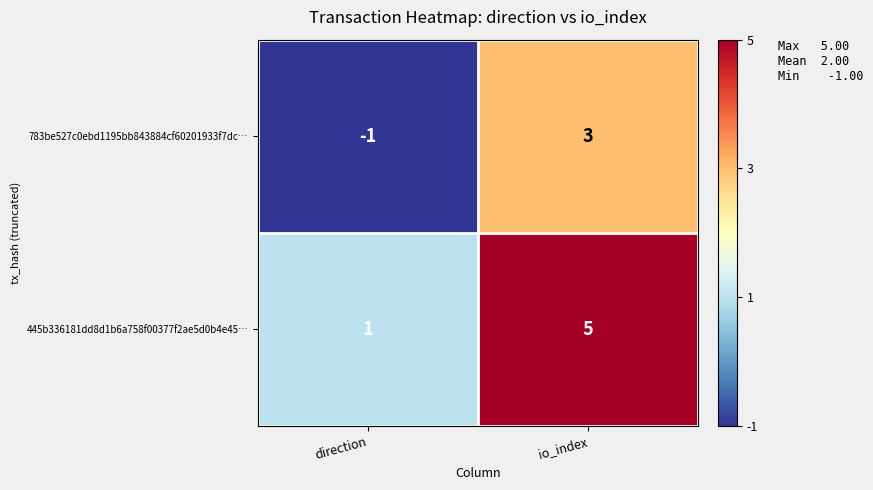

Is it true that 445b336181dd8d1b6a758f00377f2ae5d0b4e45… equals 0 at direction?

False